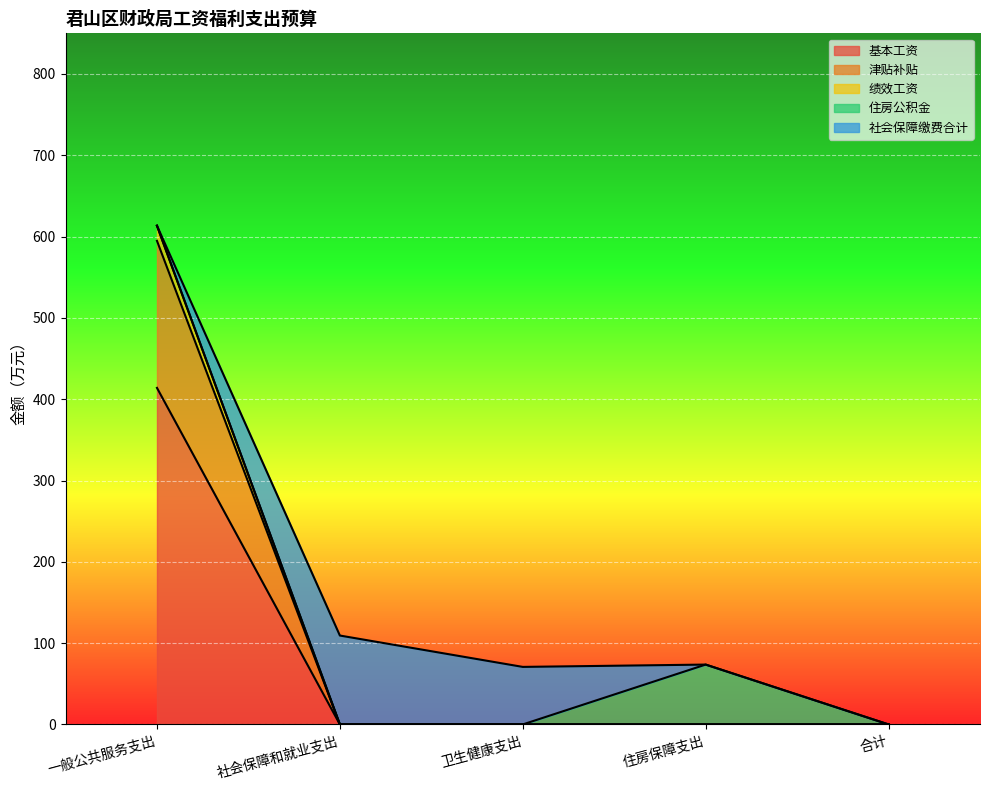

What is the total value across all series at 一般公共服务支出?

613.4